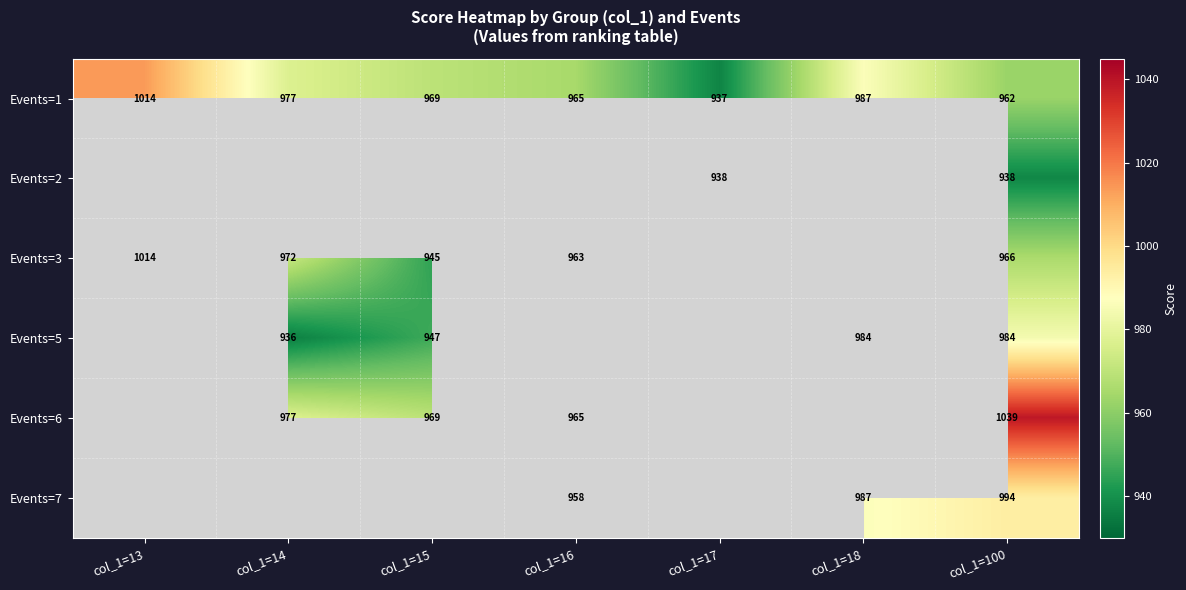

What is the total value across all series at col_1=100?

5883.0